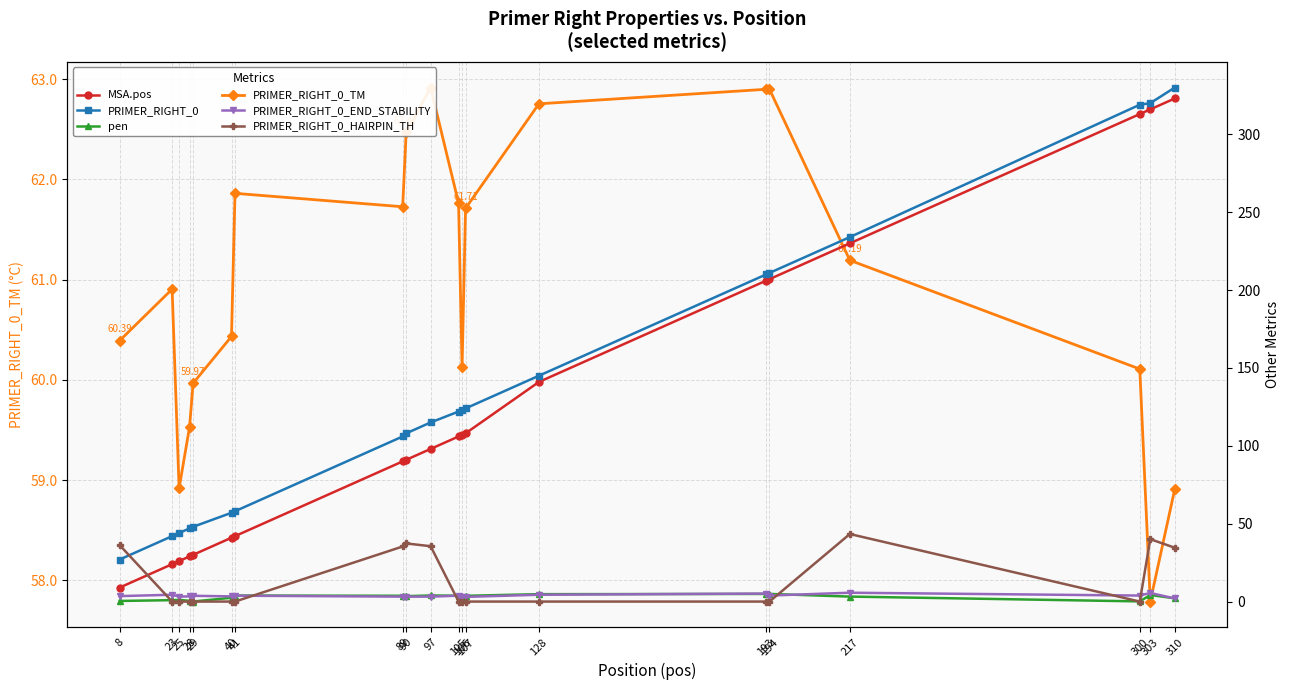

What is the sum of the PRIMER_RIGHT_0_TM values at 310 and 128?

121.7